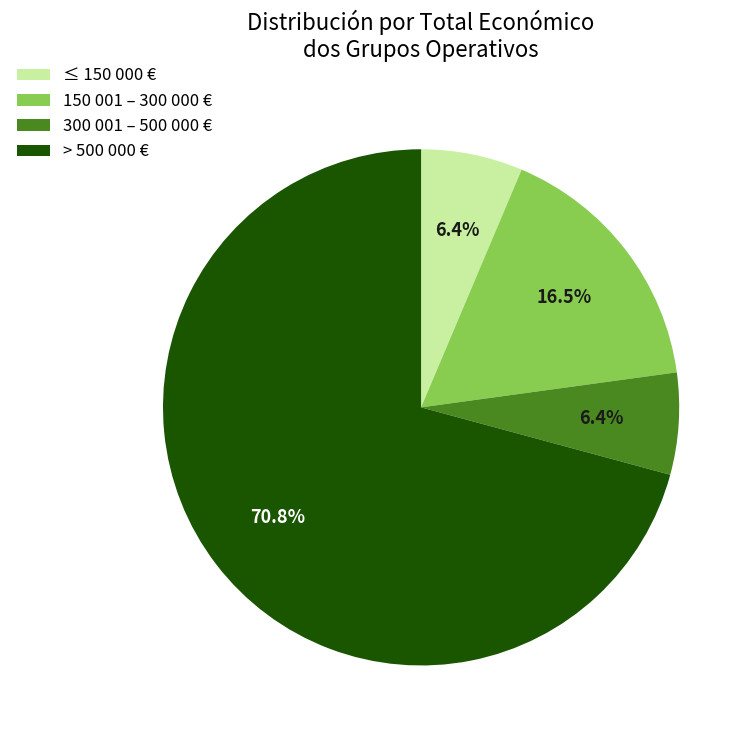

Between ≤ 150 000 € and > 500 000 €, which is larger?

> 500 000 €